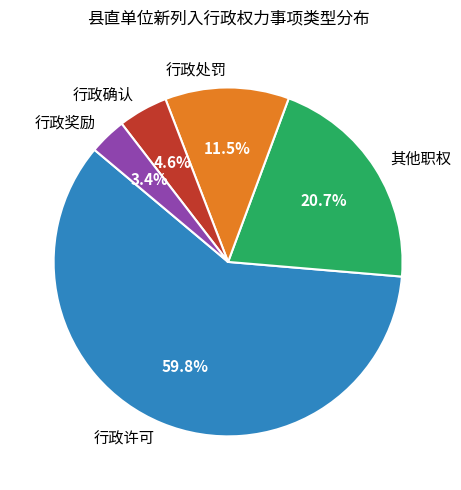

Which has a higher value, 其他职权 or 行政许可?

行政许可